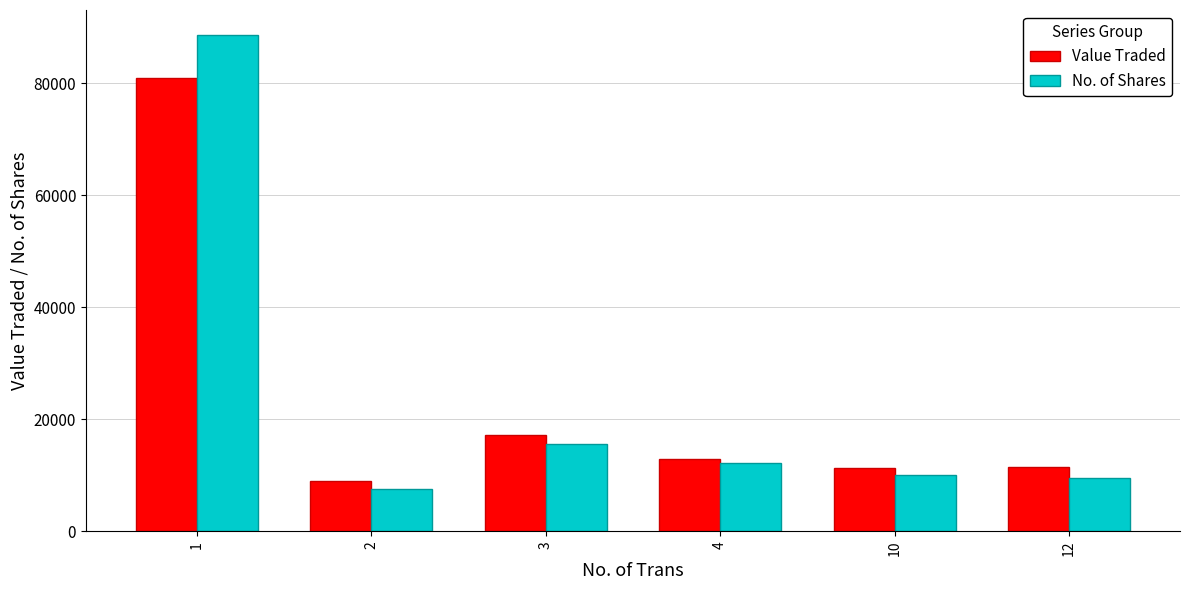

Is it true that No. of Shares equals 28921 at 1?

False